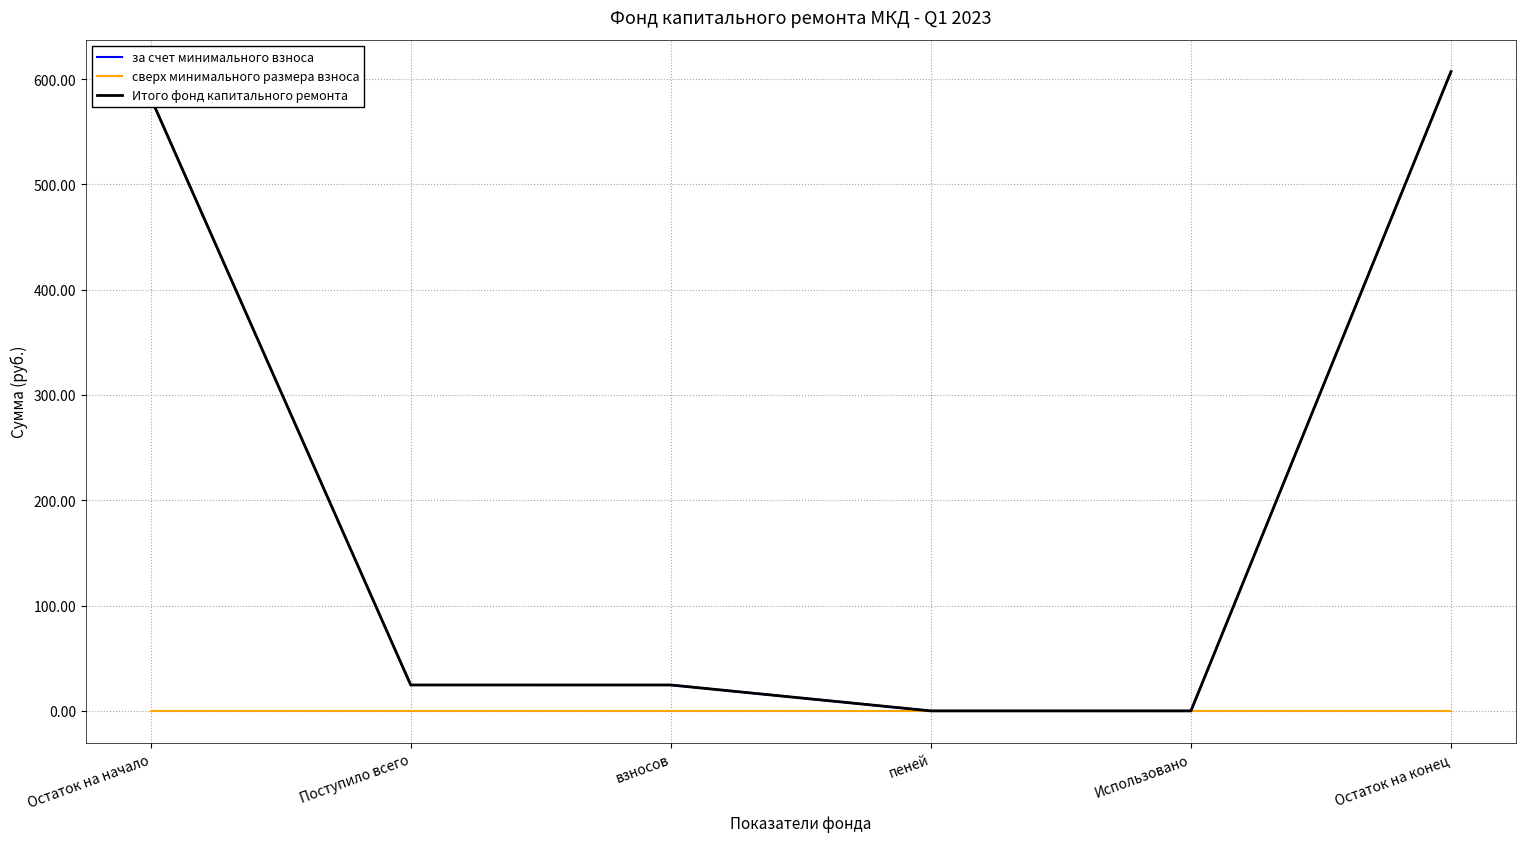

What is the sum of the за счет минимального взноса values at пеней and Остаток на конец?

607.0